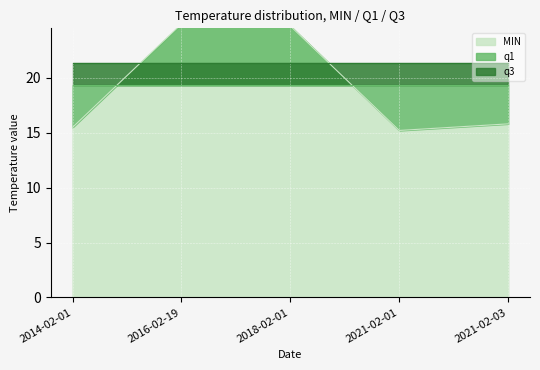

True or false: q1 has a value of 32.5 at 2018-02-01.

False